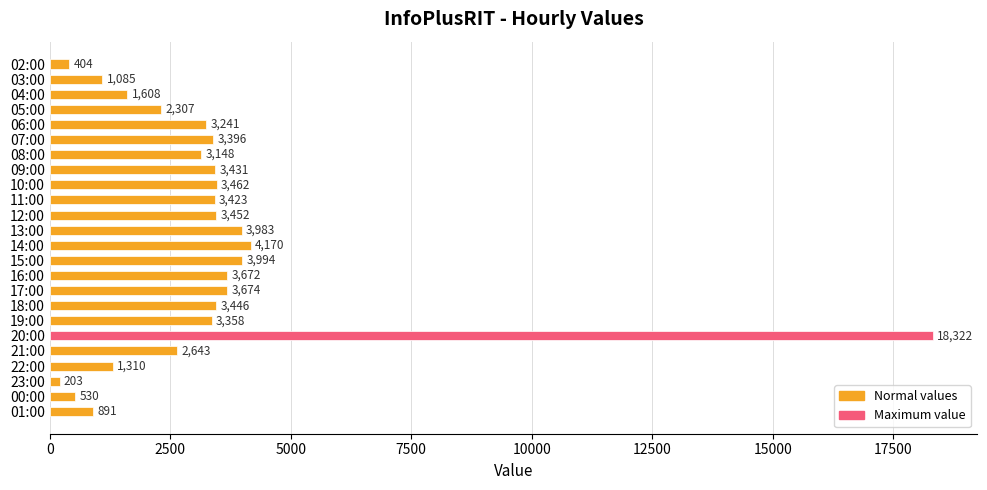

Reading top to bottom, extract all data points from this chart.

404	1085	1608	2307	3241	3396	3148	3431	3462	3423	3452	3983	4170	3994	3672	3674	3446	3358	18322	2643	1310	203	530	891